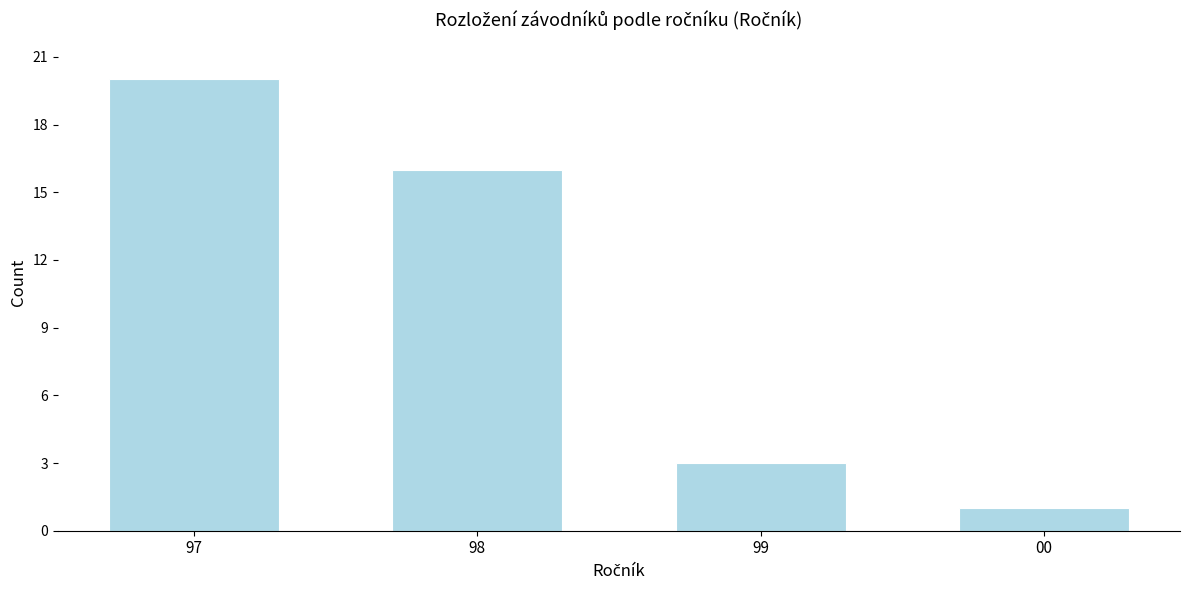

Reading left to right, extract all data points from this chart.

20	16	3	1